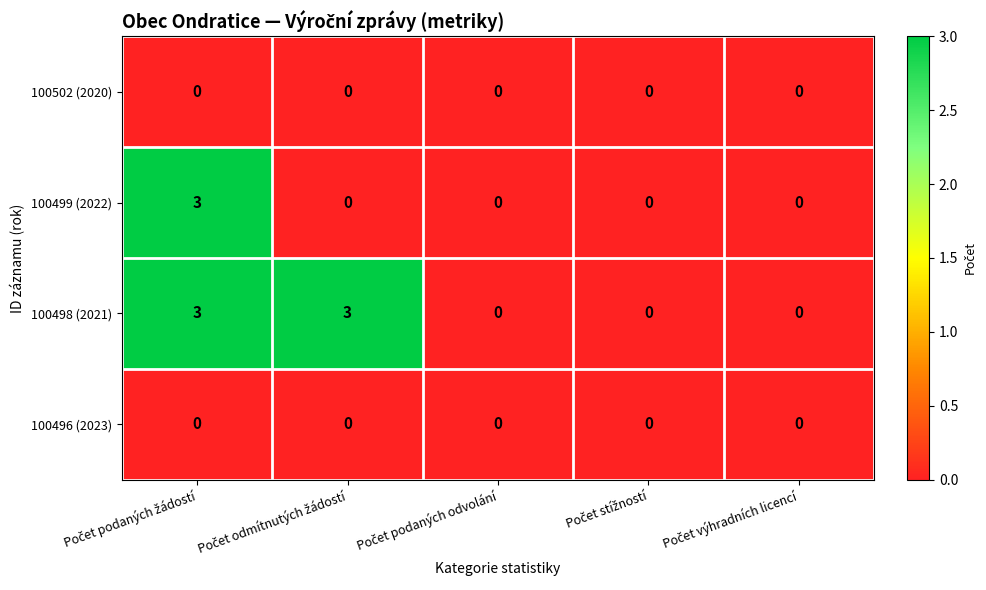

What is the difference between the maximum and minimum values in the 100498 (2021) series?

3